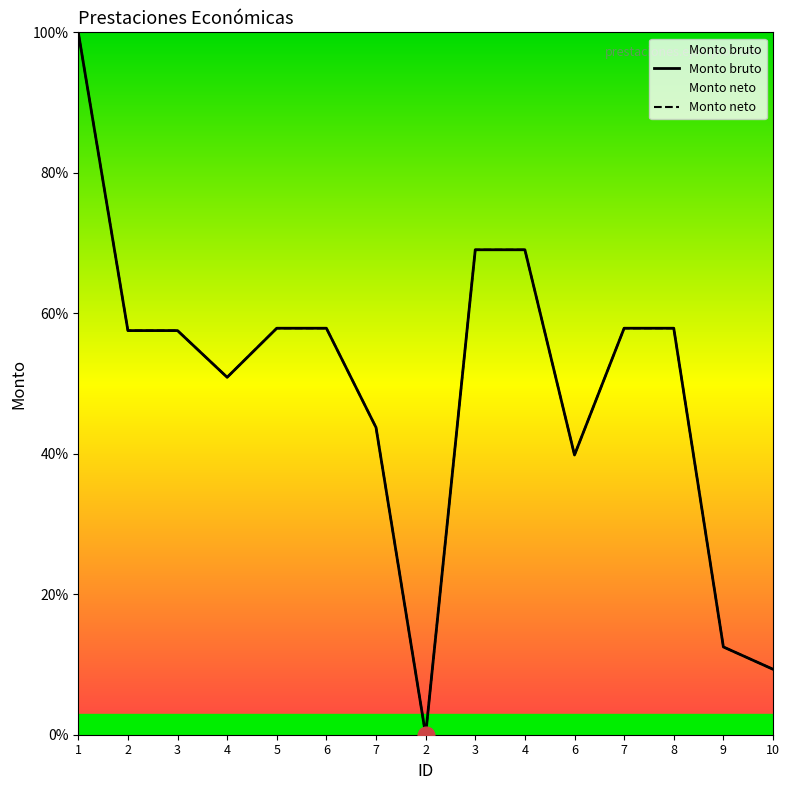

Reading left to right, transcribe all the data shown in this chart.

Monto bruto: 1=100.0	2=57.5	3=57.5	4=50.9	5=57.9	6=57.9	7=43.7	2=0.0	3=69.0	4=69.0	6=39.8	7=57.9	8=57.9	9=12.5	10=9.3
Monto neto: 1=100.0	2=57.5	3=57.5	4=50.9	5=57.9	6=57.9	7=43.7	2=0.0	3=69.0	4=69.0	6=39.8	7=57.9	8=57.9	9=12.5	10=9.3